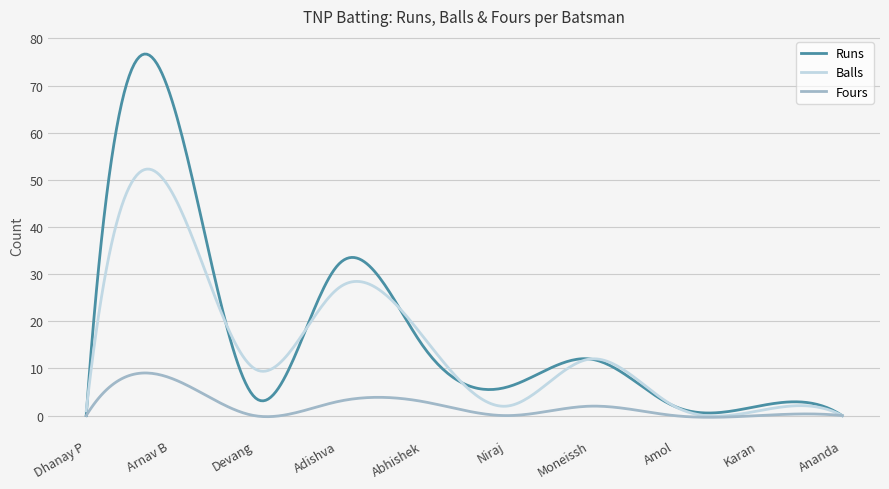

Which series has the largest range (max minus min)?

Runs